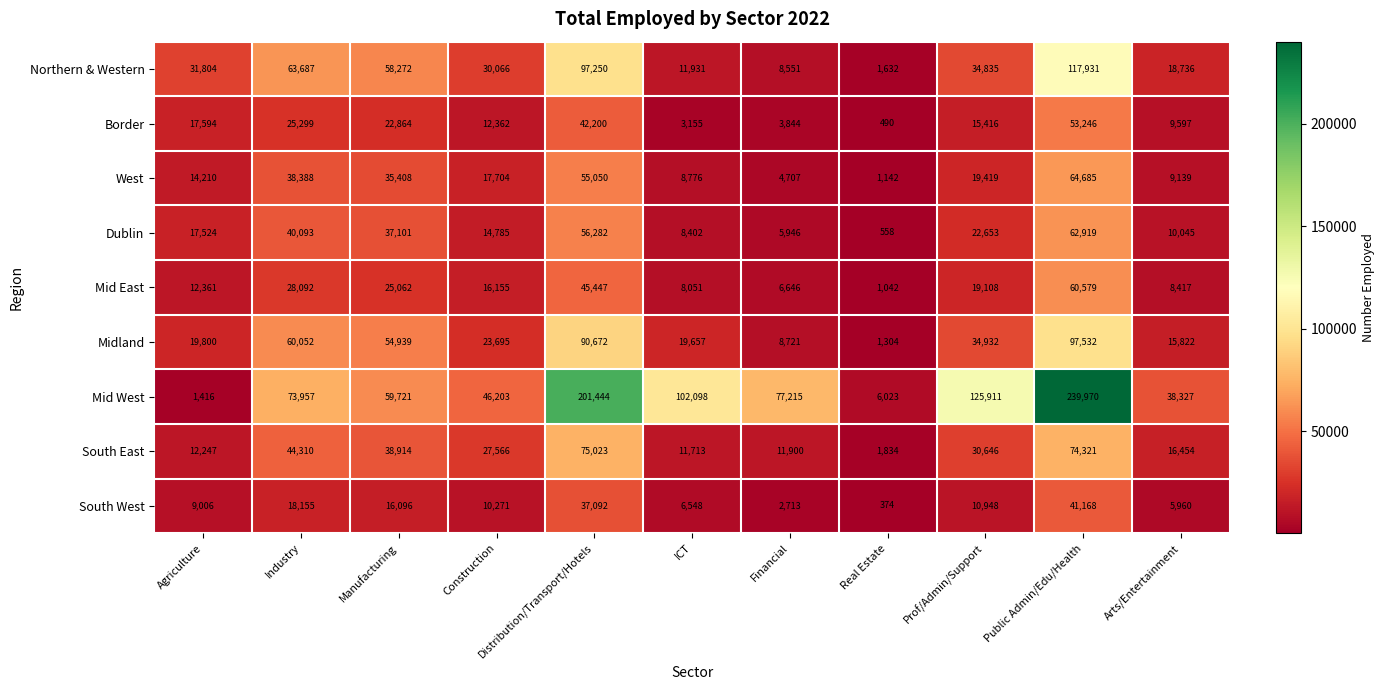

At which category is the sum across all series the highest?

Public Admin/Edu/Health